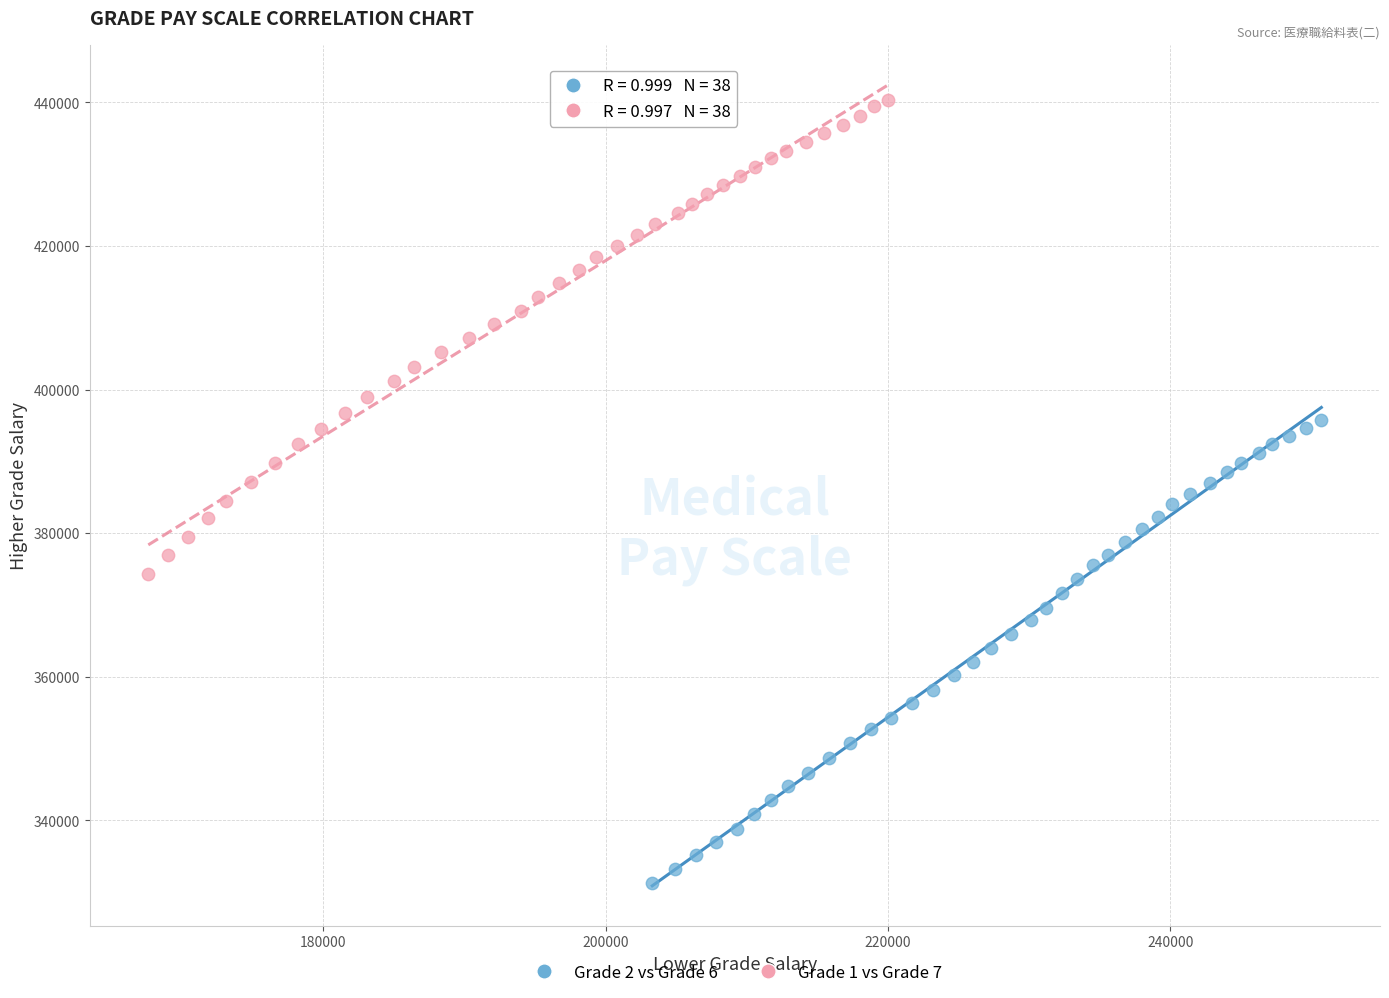

Which series has the largest Y range (max minus min)?

Grade 1 vs Grade 7